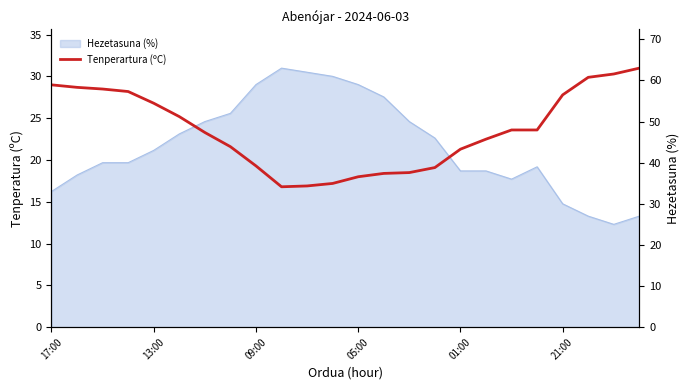

What is the value of the 20th point from the left?

23.6